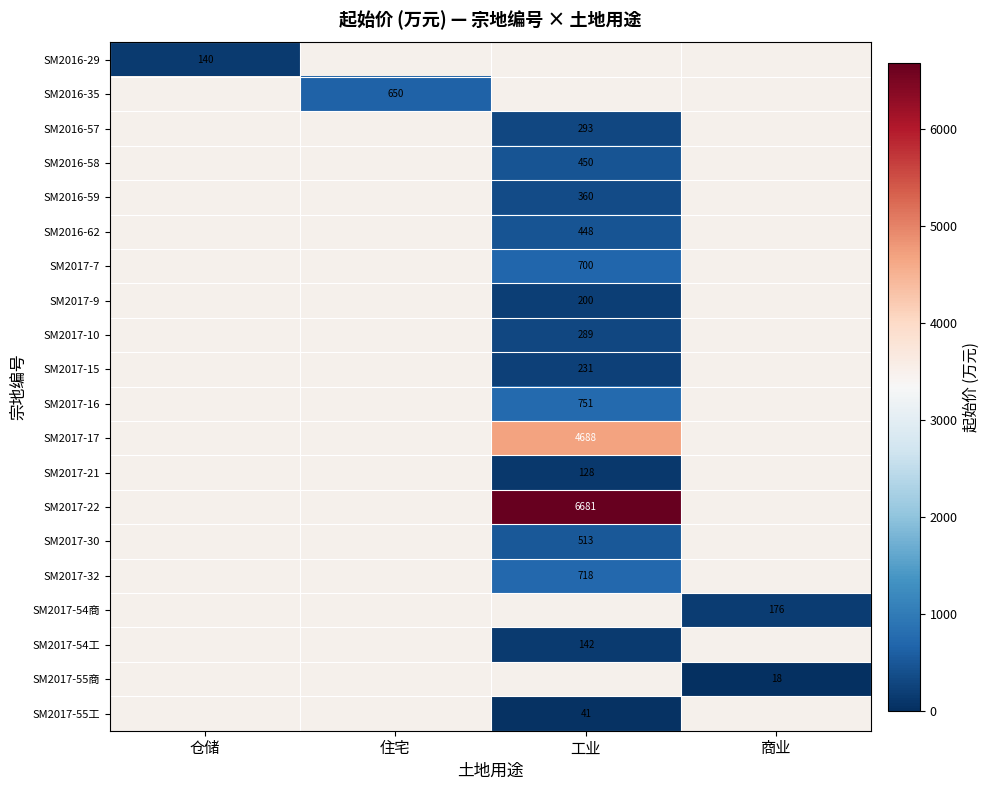

Is it true that SM2016-57 equals 293 at 工业?

True